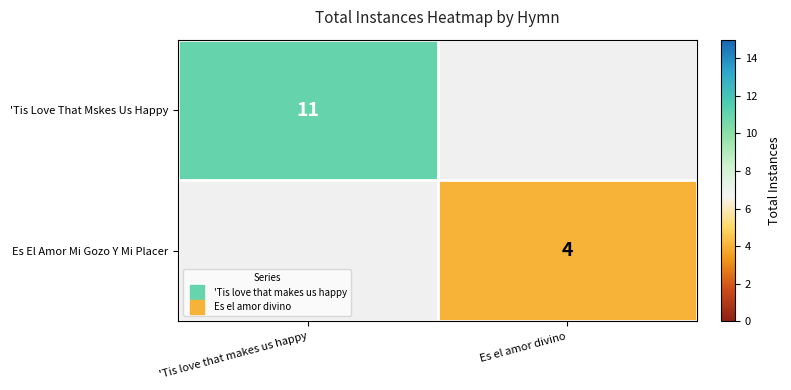

List the labels in order of Es El Amor Mi Gozo Y Mi Placer value, smallest first.

'Tis love that makes us happy, Es el amor divino